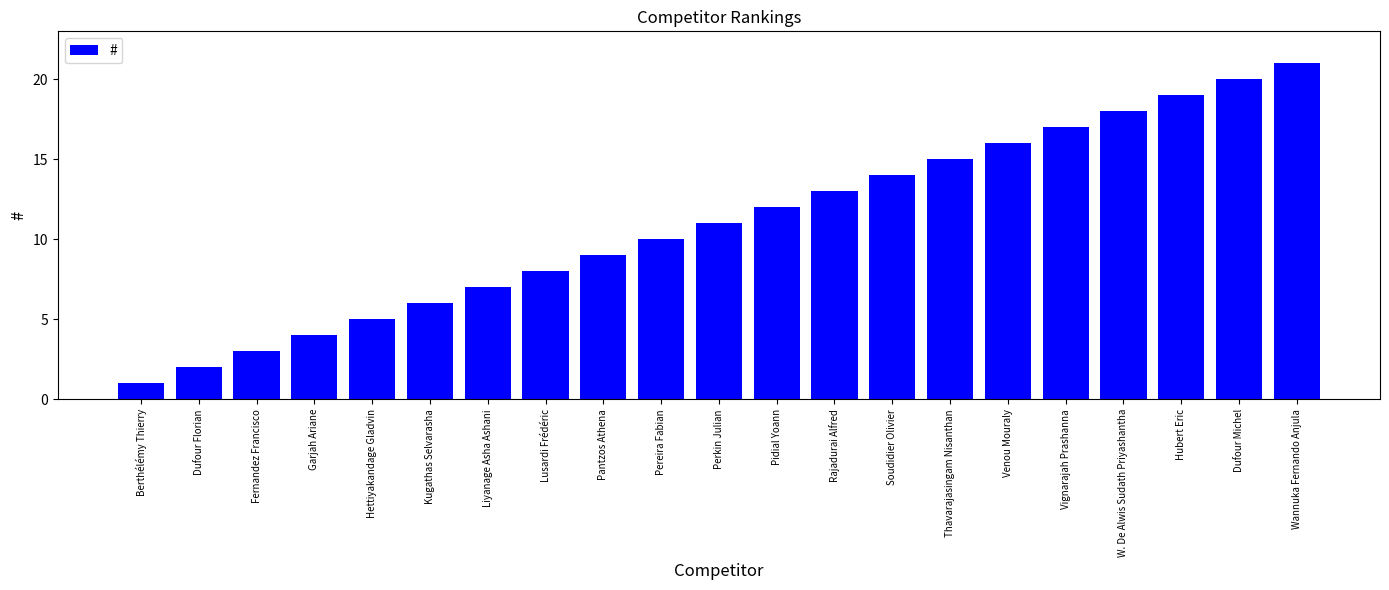

What is the difference between the maximum and minimum values?

20